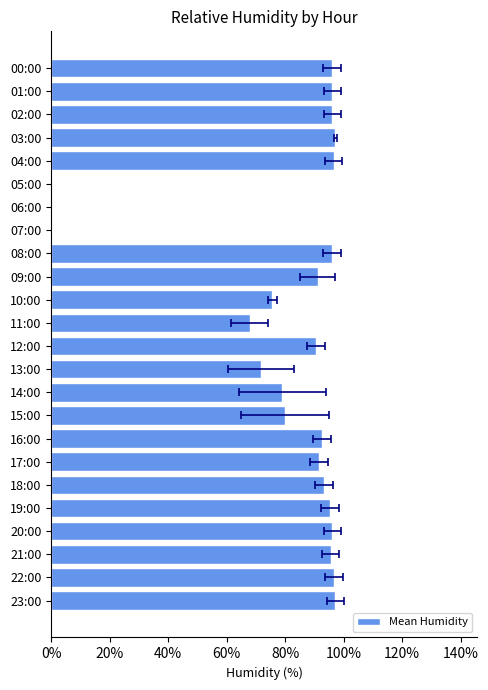

Is it true that the value at 18:00 is 19.3?

False